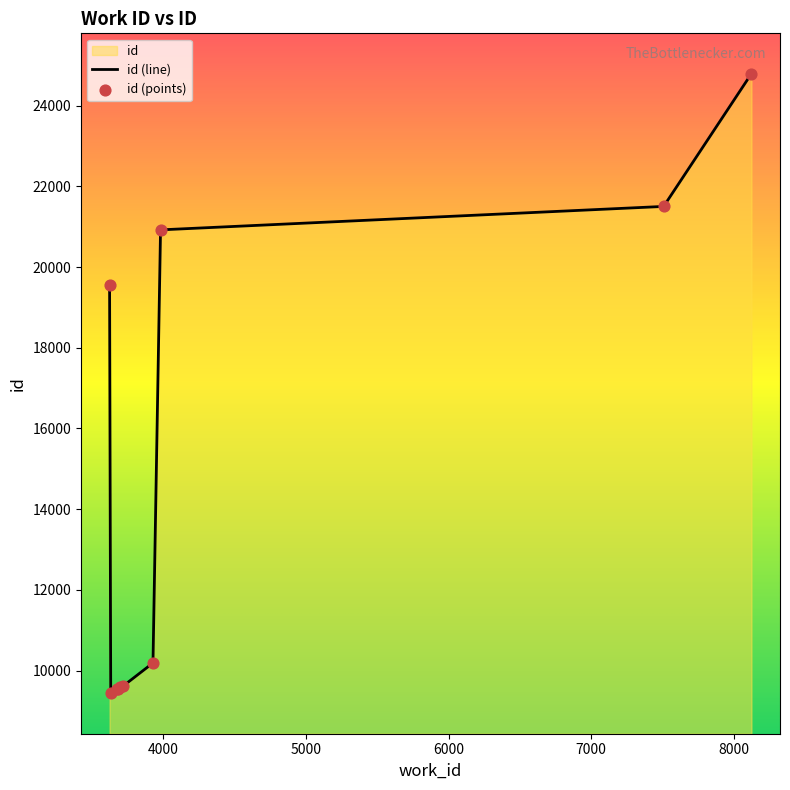

What is the ratio of the value at 3983 to the value at 3930?

2.1